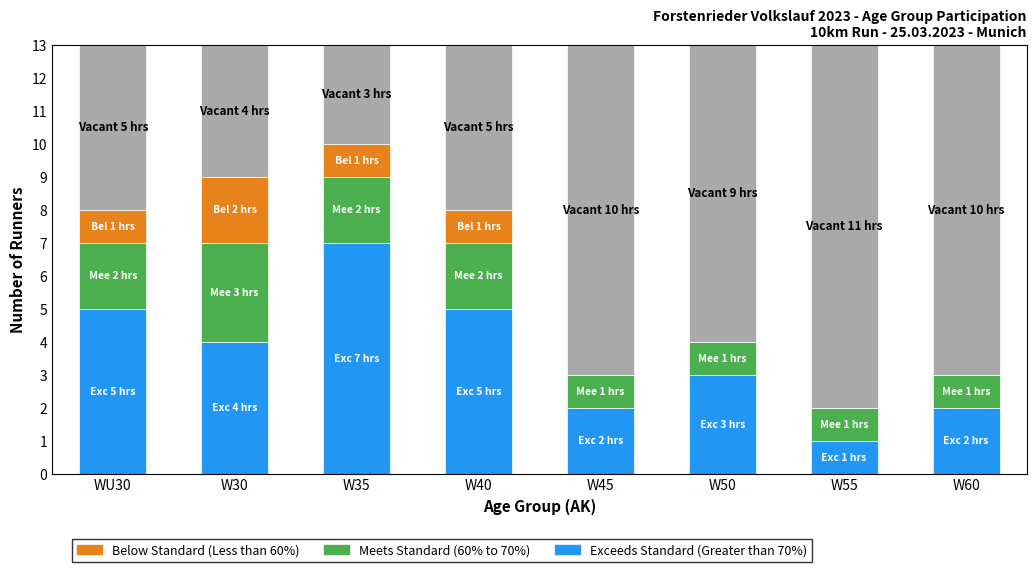

What is the total value across all series at W50?

13